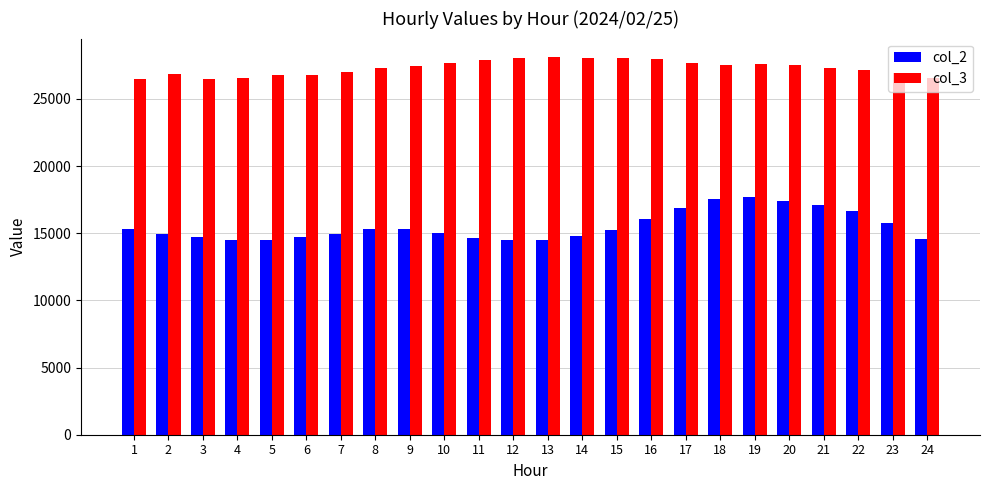

At 12, list the series in order from largest to smallest.

col_3, col_2